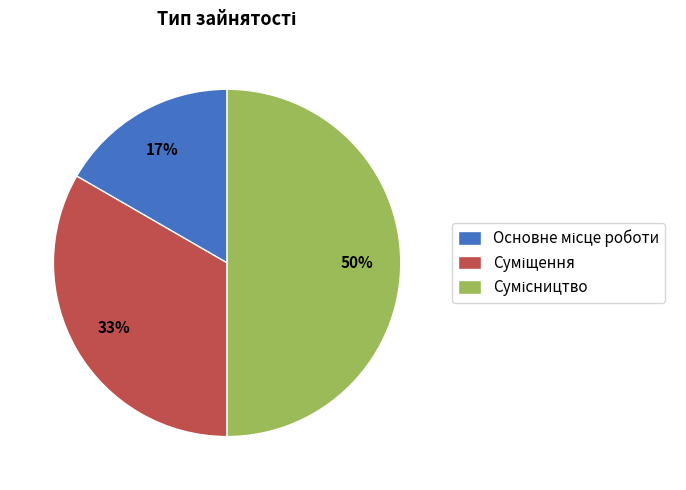

How many segments does this pie chart have?

3